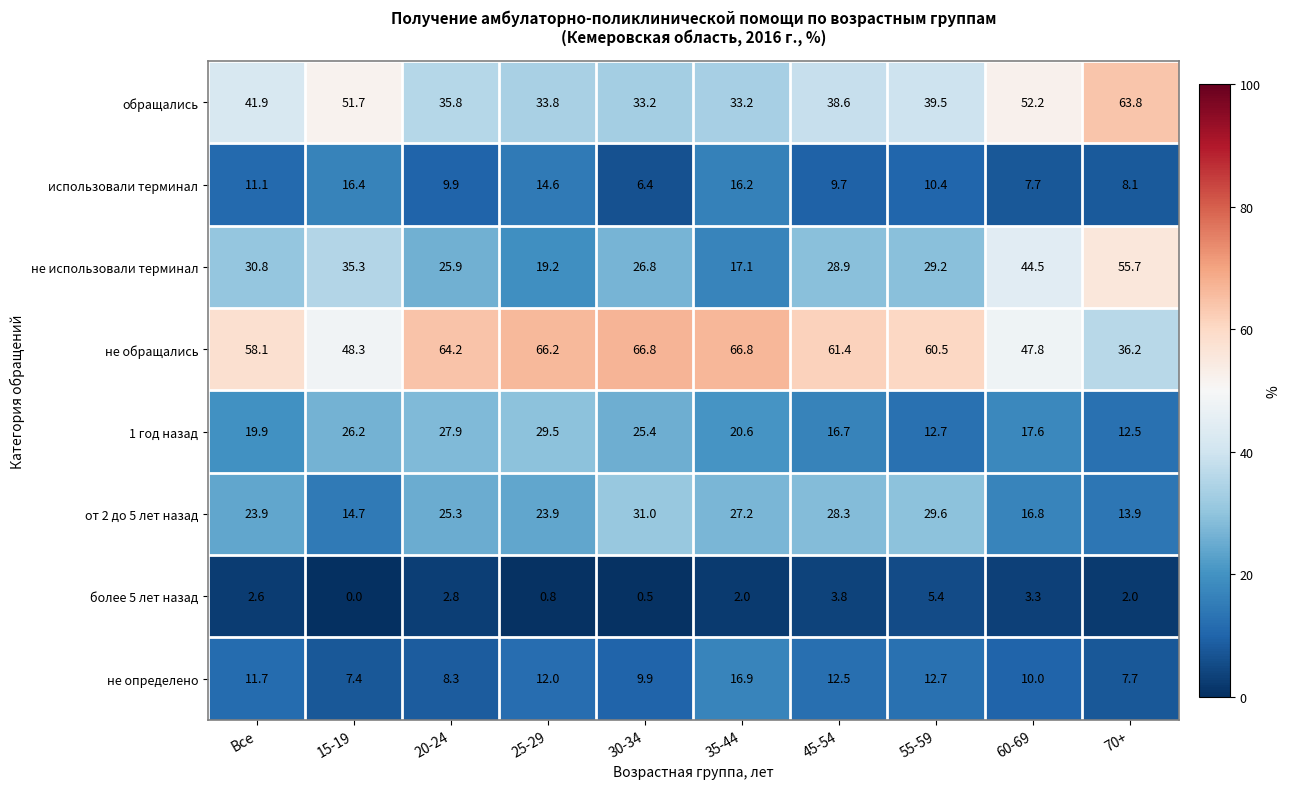

What is the spread (max minus min) of values at Все?

55.5